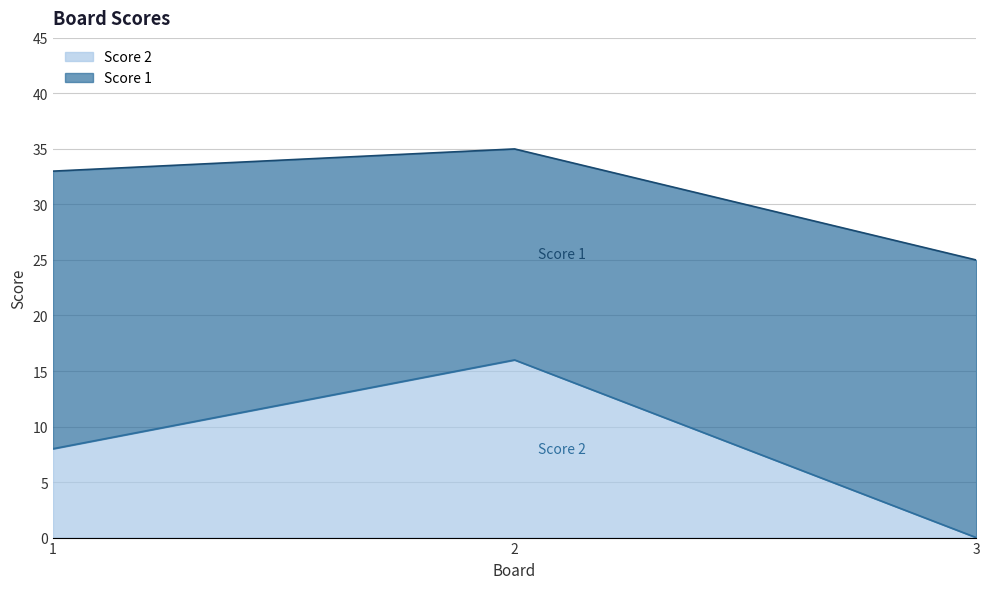

What is the value of the 2nd point from the left?

16